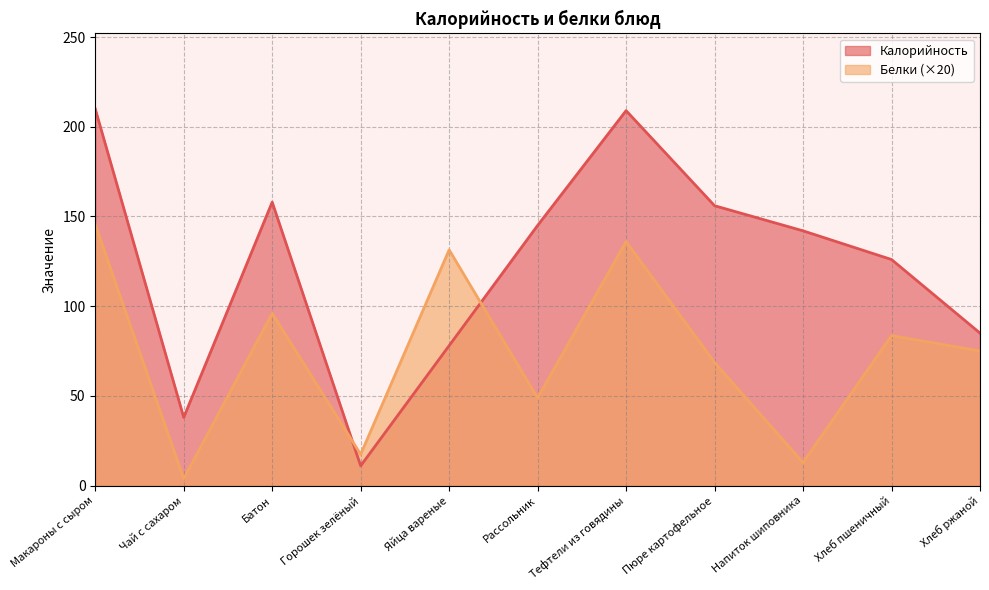

At how many categories does at least one series exceed 98?

8